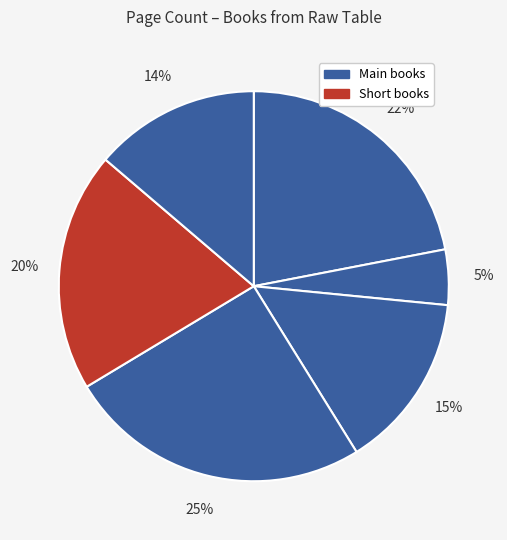

How many segments does this pie chart have?

6